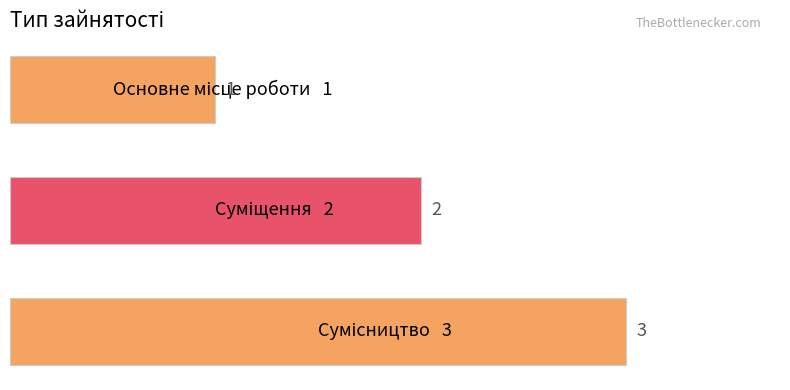

What is the sum of all values?

6